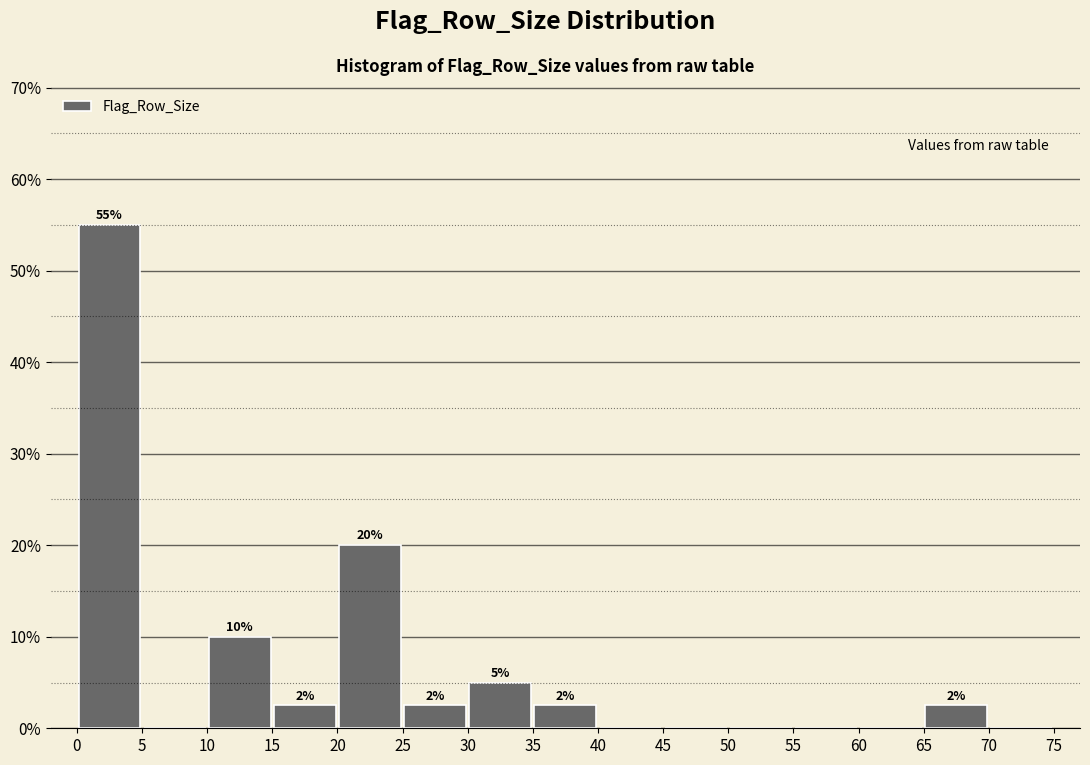

Which range on the x-axis has the tallest bar?

0 to 5